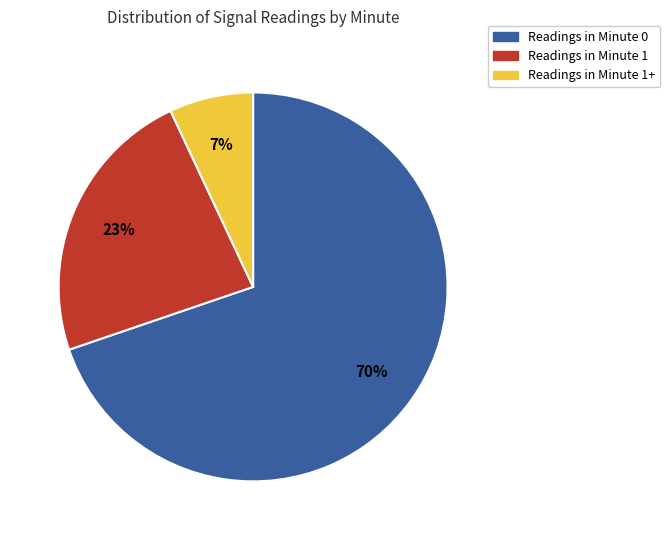

Is there a majority slice in this chart?

Yes